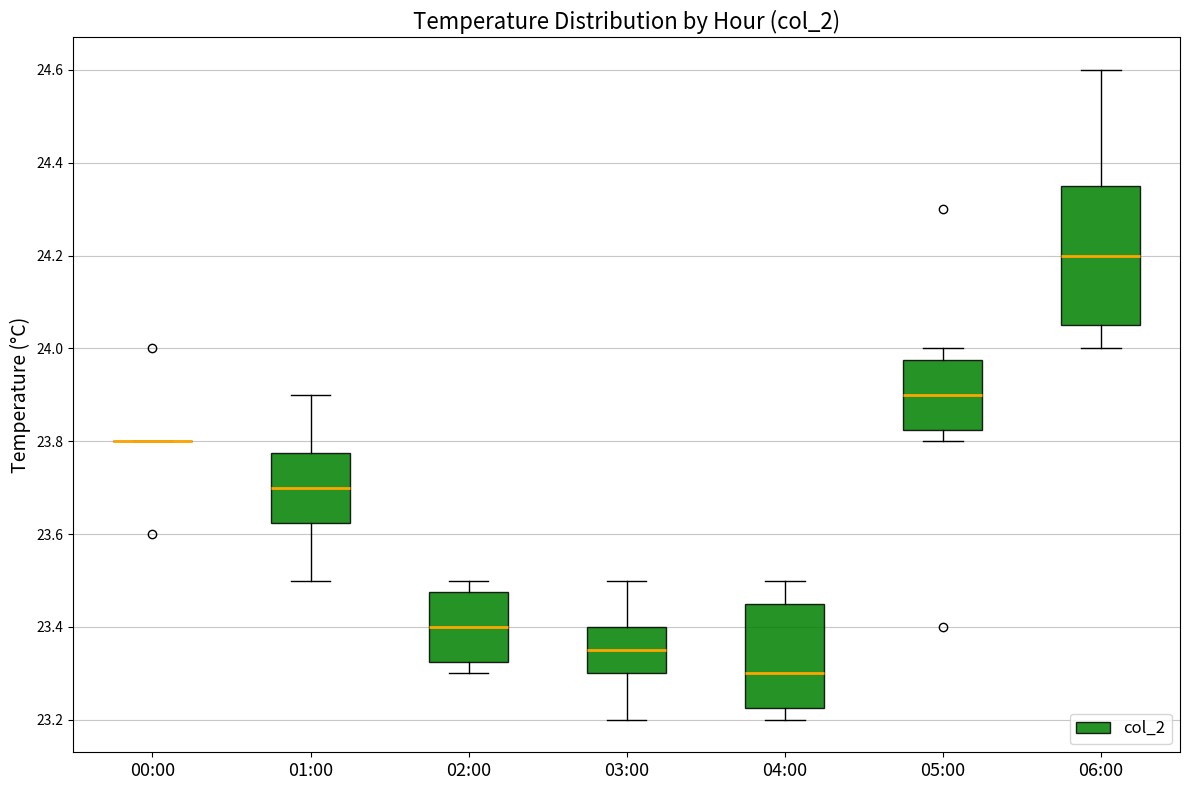

Where does the upper whisker of the box for 04:00 end on the y-axis? The values are not printed on the chart, so give them approximately, as read against the axis.

23.50